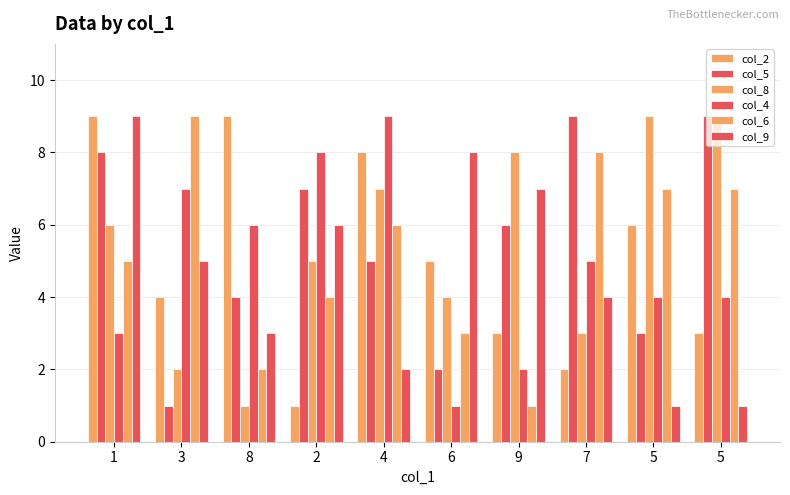

Reading left to right, extract all data points from this chart.

col_2: 9	4	9	1	8	5	3	2	6	3
col_5: 8	1	4	7	5	2	6	9	3	9
col_8: 6	2	1	5	7	4	8	3	9	9
col_4: 3	7	6	8	9	1	2	5	4	4
col_6: 5	9	2	4	6	3	1	8	7	7
col_9: 9	5	3	6	2	8	7	4	1	1